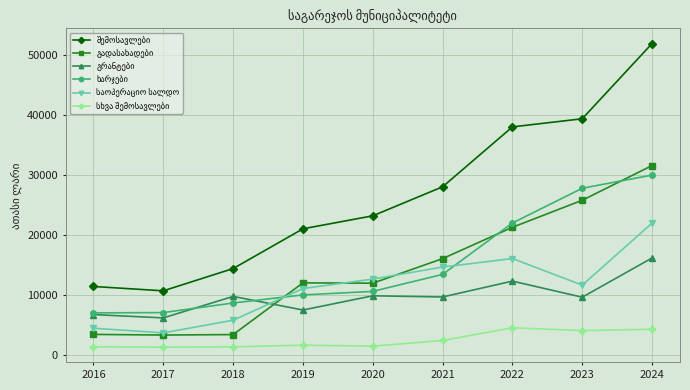

At which category is the sum across all series the highest?

2024